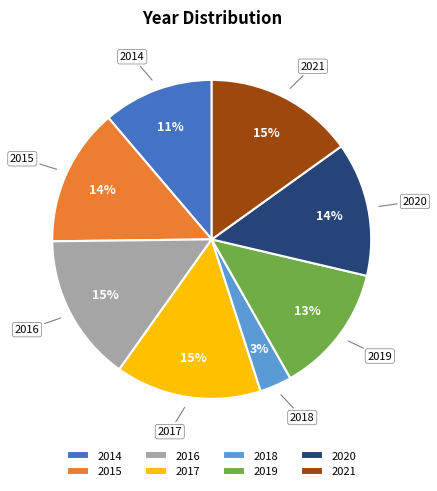

What is the ratio of the value at 2016 to the value at 2021?

1.0